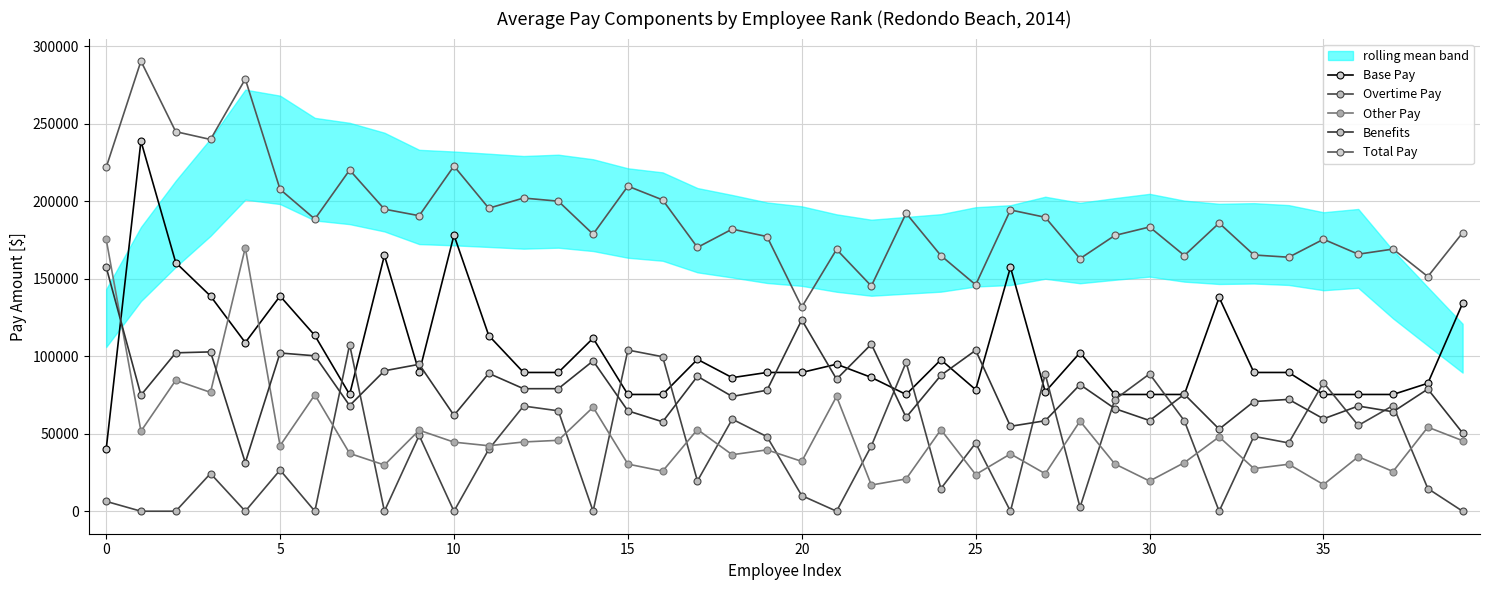

How many lines are shown in the chart?

5